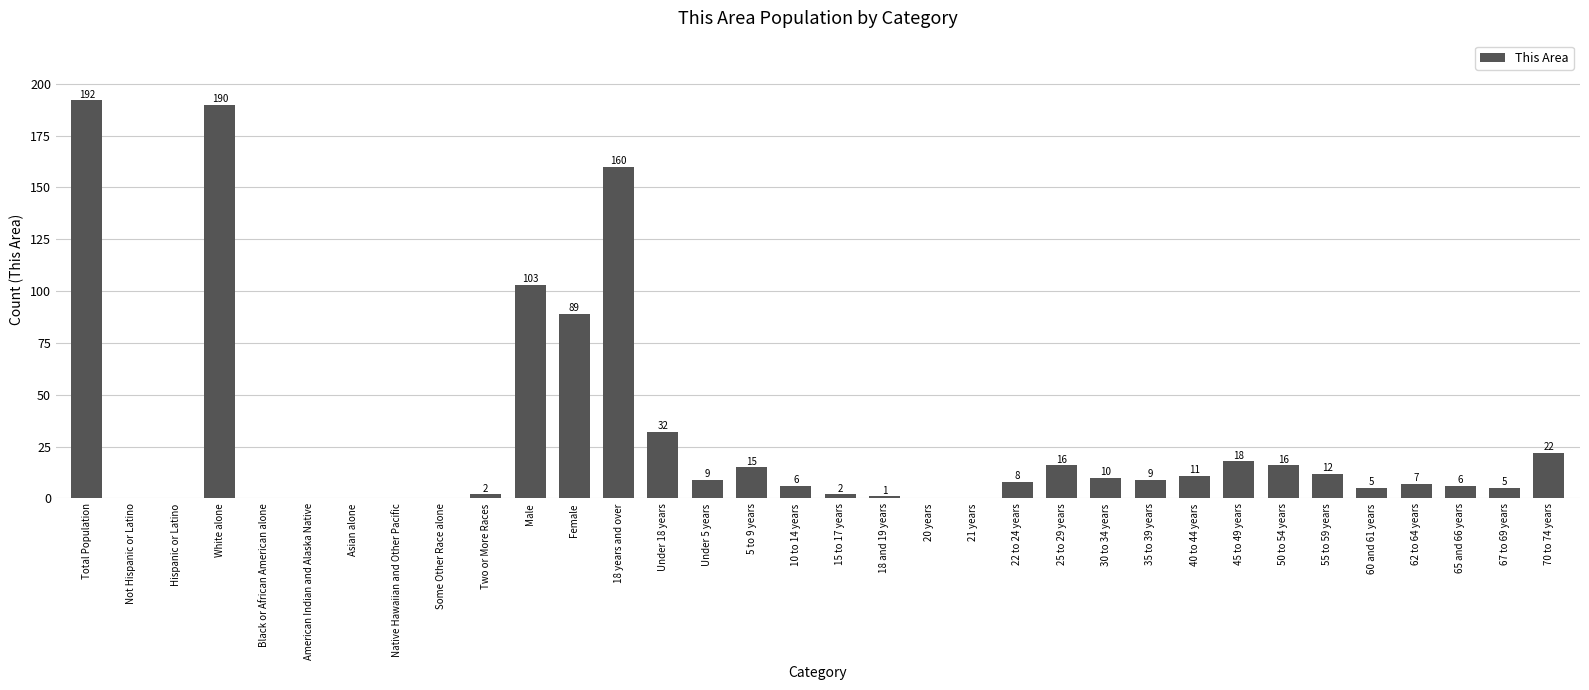

Is it true that the value at Female is 89?

True